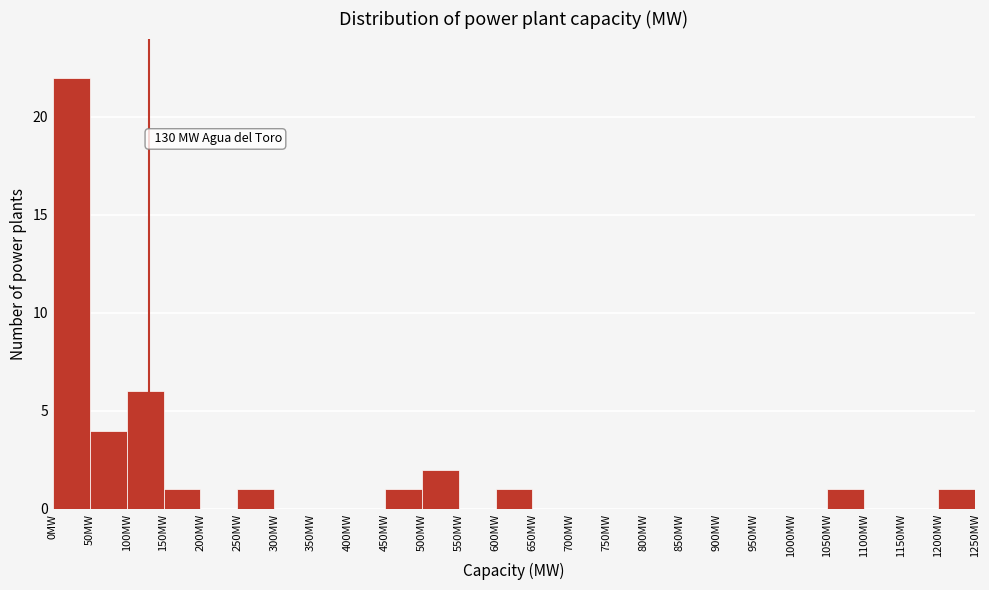

Which range on the x-axis has the tallest bar?

0 to 50